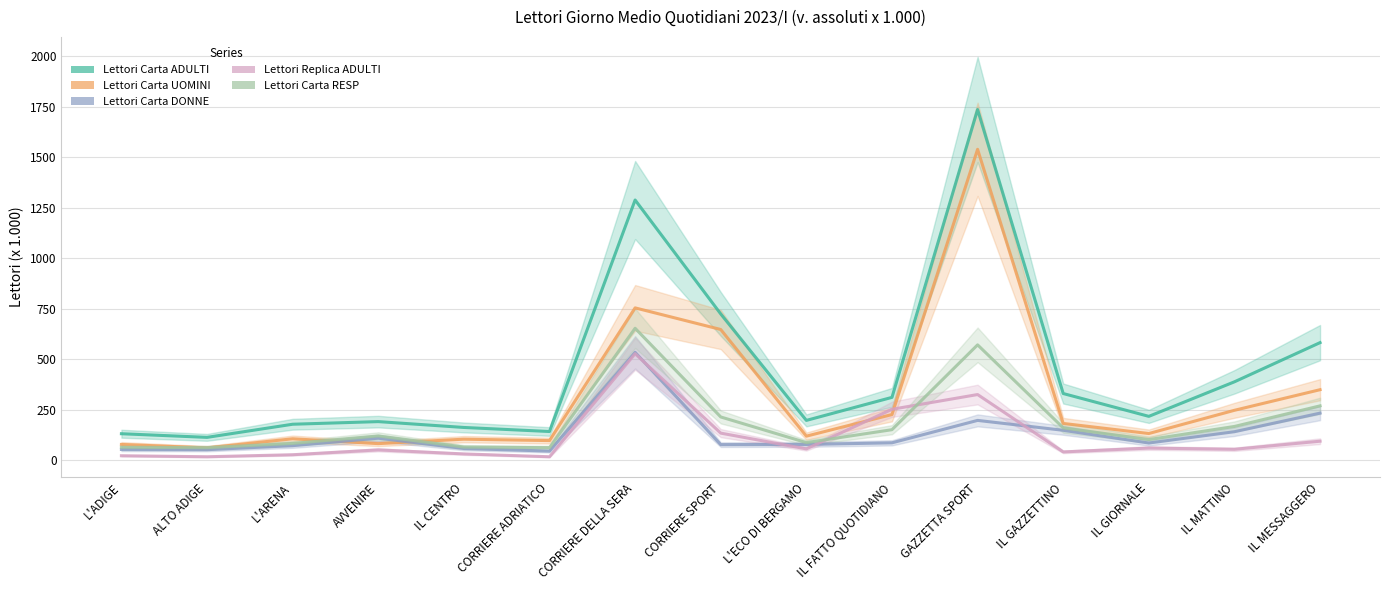

The value of Lettori Carta DONNE at CORRIERE ADRIATICO is 76. True or false?

False